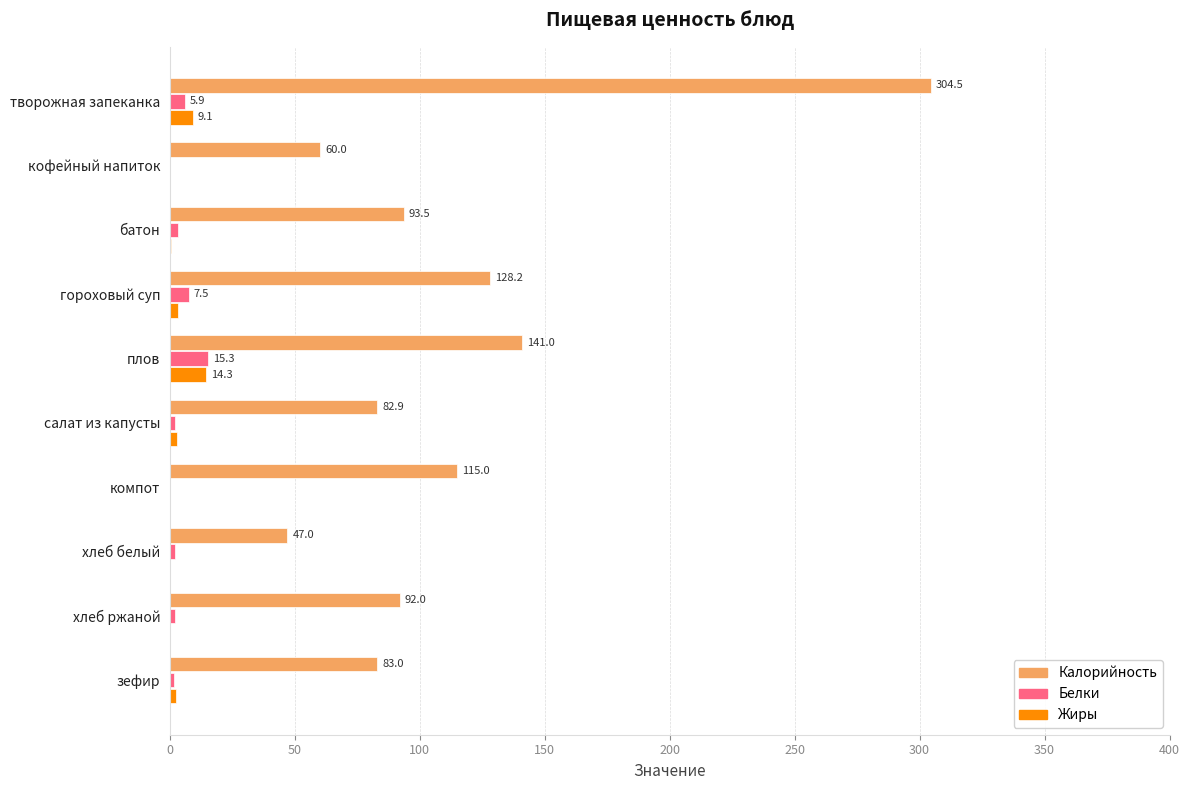

What is the total value across all series at хлеб ржаной?

94.0